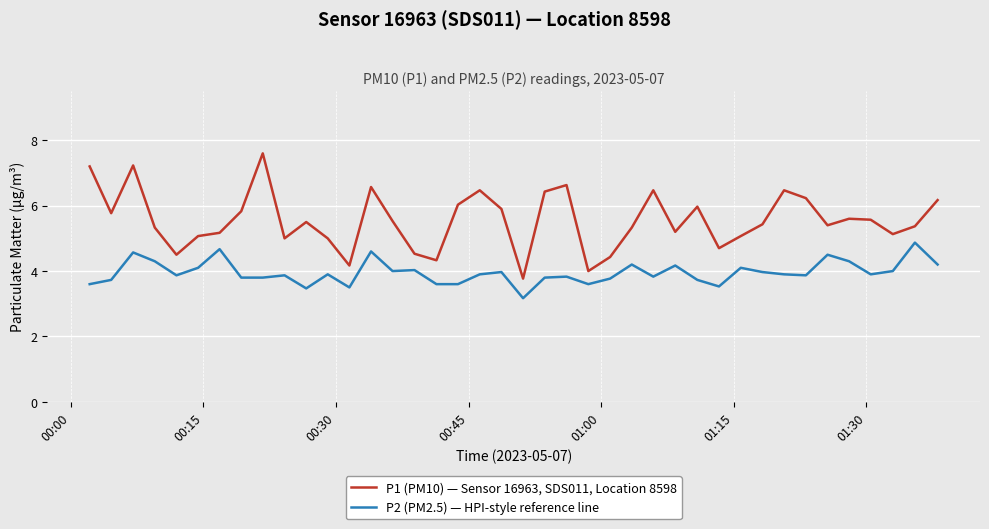

True or false: P1 (PM10) — Sensor 16963, SDS011, Location 8598 and P2 (PM2.5) — HPI-style reference line cross at least once.

False